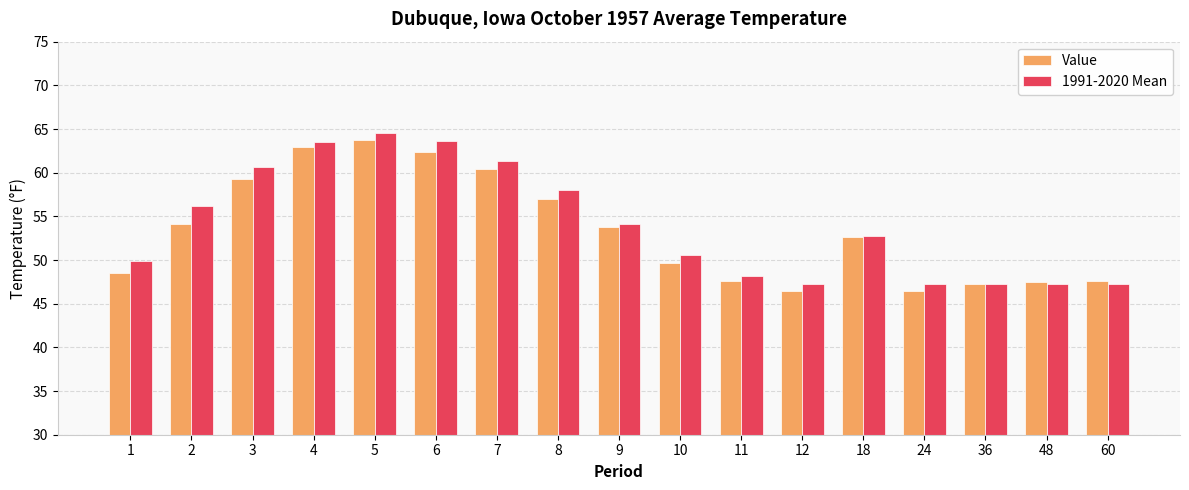

Is it true that 1991-2020 Mean equals 47.2 at 48?

True